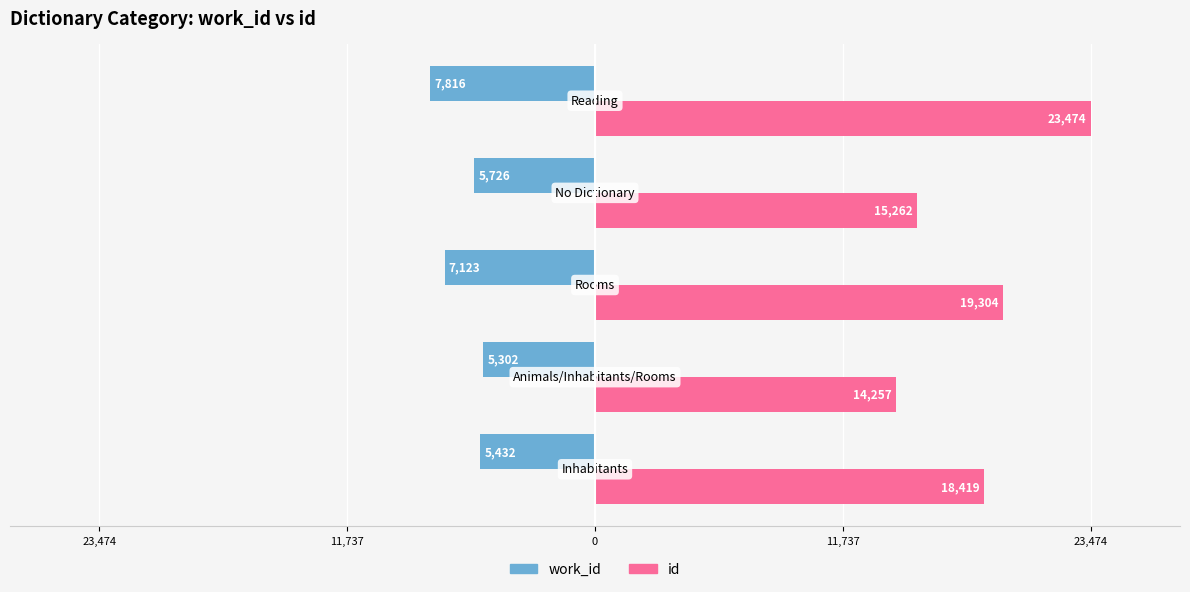

What is the difference between the maximum and minimum values in the work_id series?

2514